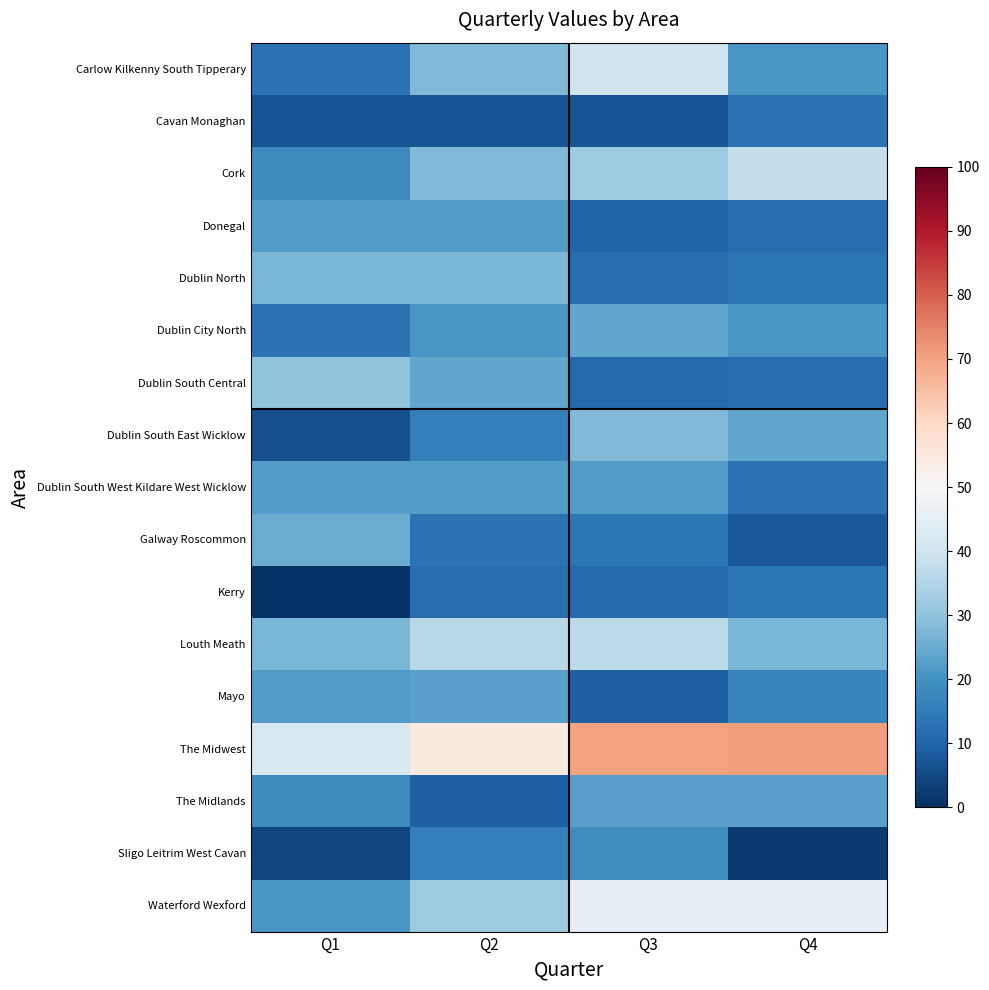

Reading left to right, transcribe all the data shown in this chart.

Carlow Kilkenny South Tipperary: Q1=13	Q2=28	Q3=40	Q4=21
Cavan Monaghan: Q1=7	Q2=7	Q3=7	Q4=13
Cork: Q1=18	Q2=28	Q3=32	Q4=38
Donegal: Q1=22	Q2=22	Q3=10	Q4=12
Dublin North: Q1=27	Q2=27	Q3=12	Q4=14
Dublin City North: Q1=13	Q2=21	Q3=24	Q4=21
Dublin South Central: Q1=30	Q2=24	Q3=11	Q4=12
Dublin South East Wicklow: Q1=6	Q2=16	Q3=28	Q4=24
Dublin South West Kildare West Wicklow: Q1=22	Q2=22	Q3=22	Q4=13
Galway Roscommon: Q1=25	Q2=13	Q3=14	Q4=8
Kerry: Q1=1	Q2=12	Q3=11	Q4=14
Louth Meath: Q1=27	Q2=36	Q3=37	Q4=27
Mayo: Q1=22	Q2=23	Q3=9	Q4=17
The Midwest: Q1=42	Q2=55	Q3=70	Q4=71
The Midlands: Q1=18	Q2=9	Q3=23	Q4=23
Sligo Leitrim West Cavan: Q1=4	Q2=16	Q3=19	Q4=2
Waterford Wexford: Q1=21	Q2=32	Q3=46	Q4=46